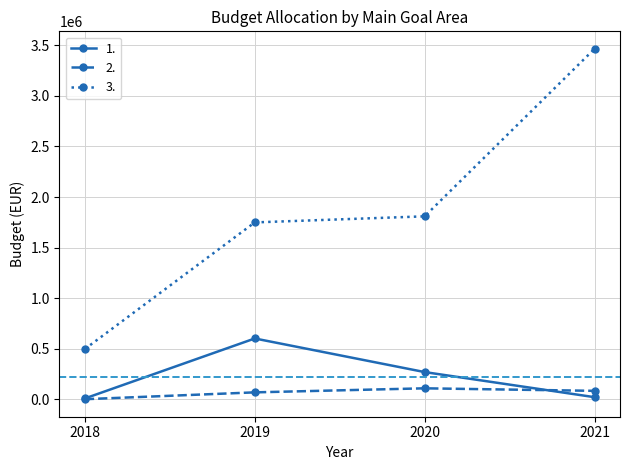

List the series in order of their peak value, lowest first.

2., 1., 3.